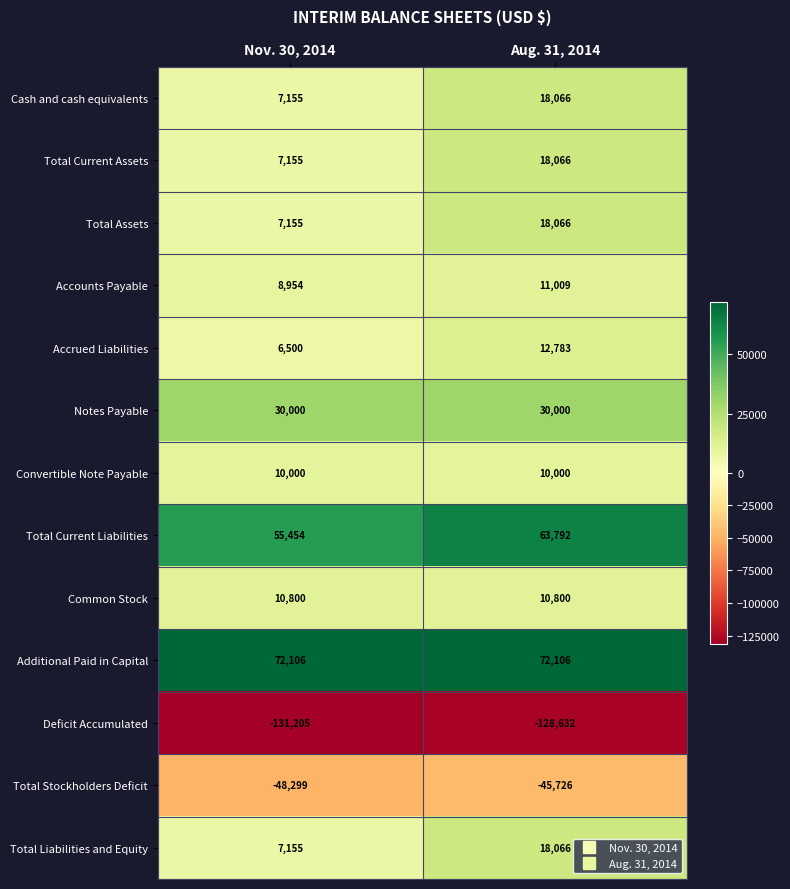

What is the smallest value displayed?

-131205